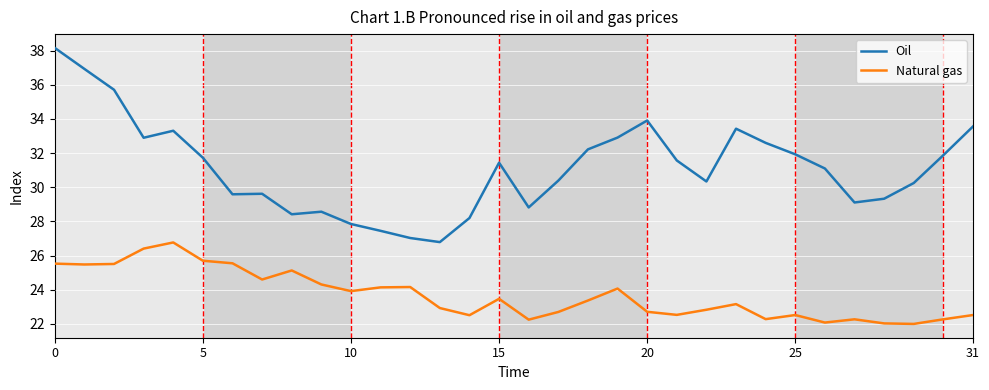

Which series has the largest total across all categories?

Oil